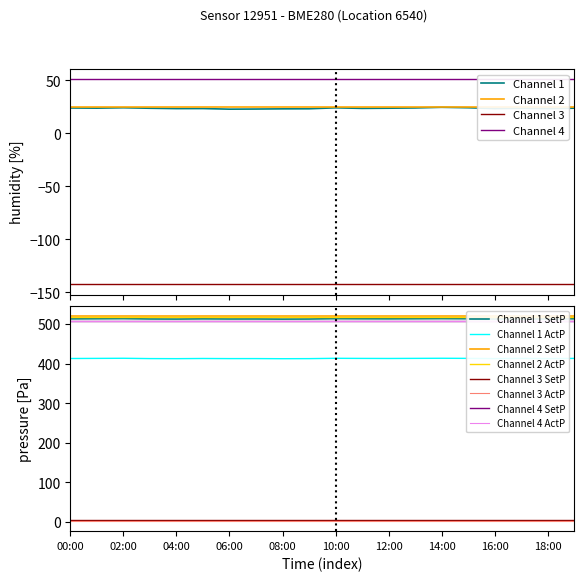

What is the lowest value of the Channel 1 ActP series?

412.3